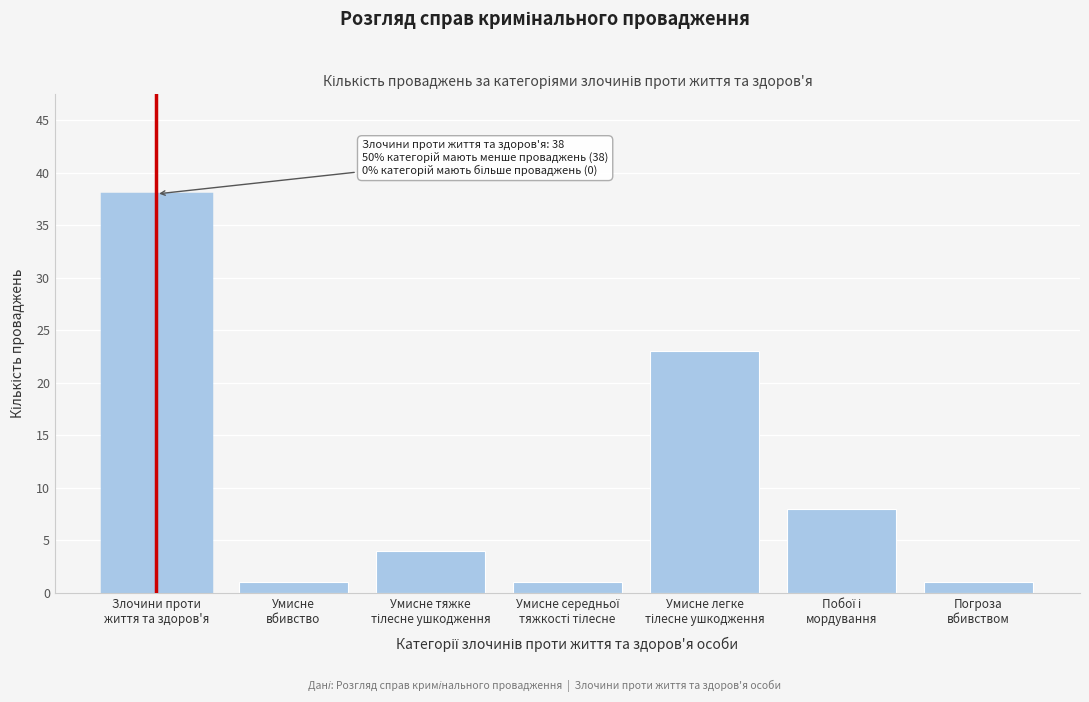

Reading right to left, transcribe all the data shown in this chart.

1	8	23	1	4	1	38